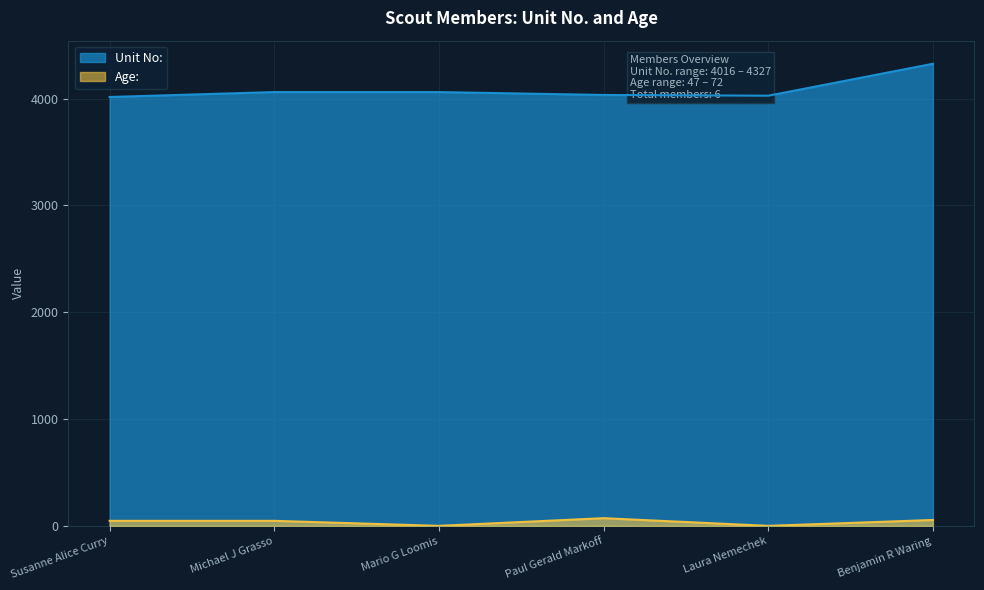

How many values in the Age: series exceed 47?

2